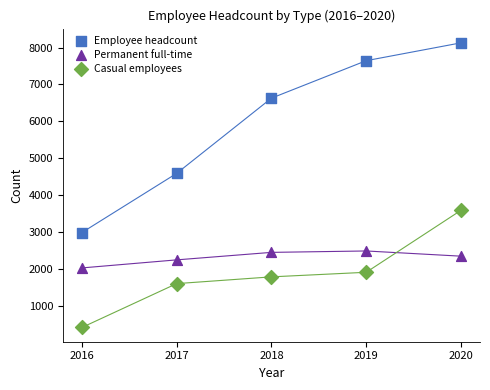

Which series has the largest Y range (max minus min)?

Employee headcount